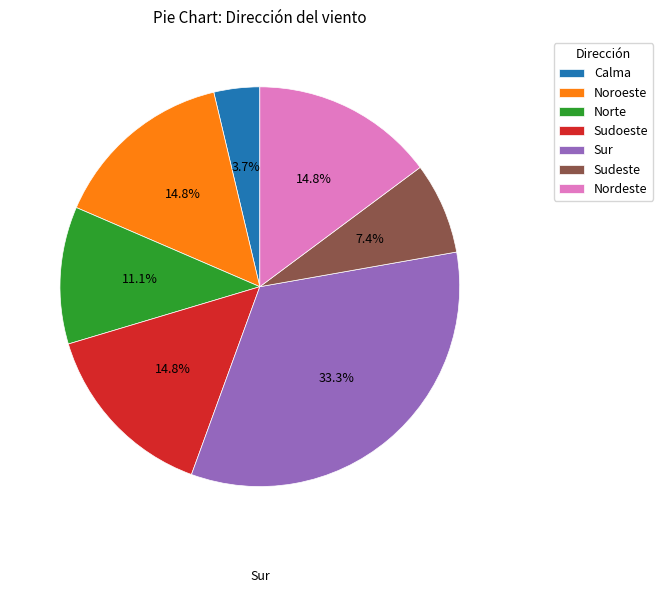

How many segments does this pie chart have?

7